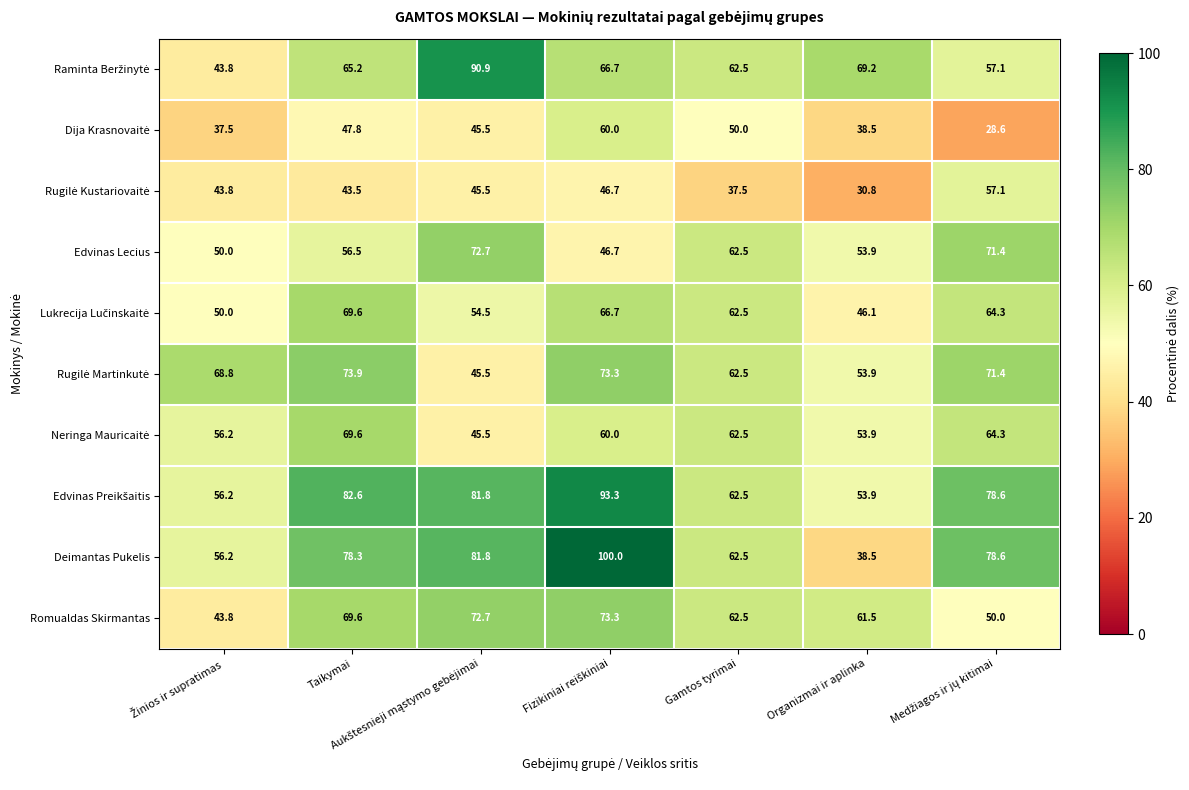

What is the difference between the maximum and minimum values in the Romualdas Skirmantas series?

29.5